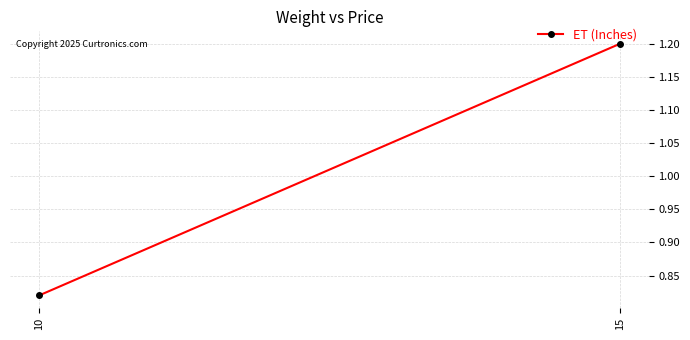

What is the difference between the maximum and minimum values?

0.4